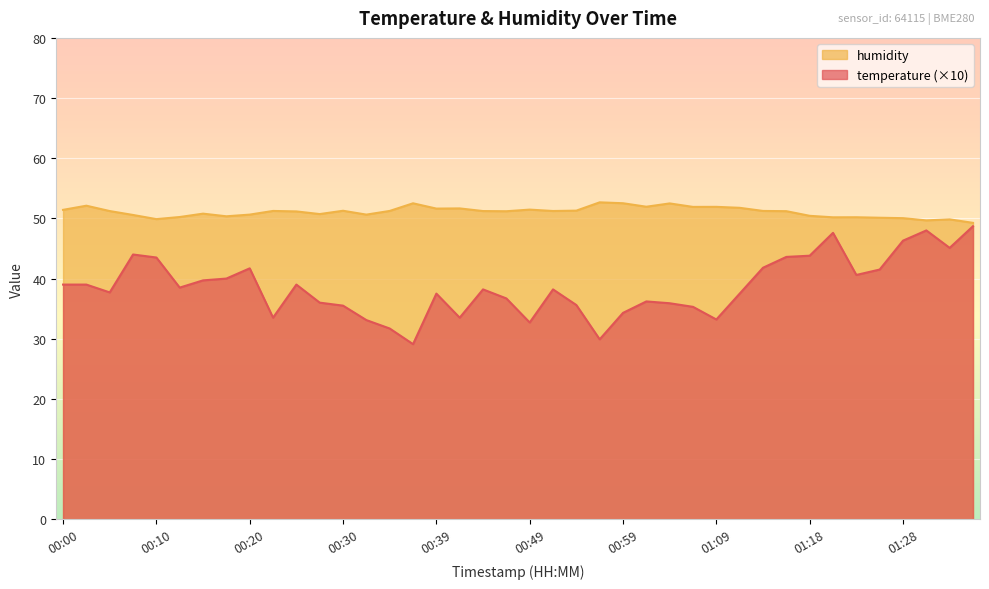

True or false: temperature has more than 0 points higher than both neighbors.

True